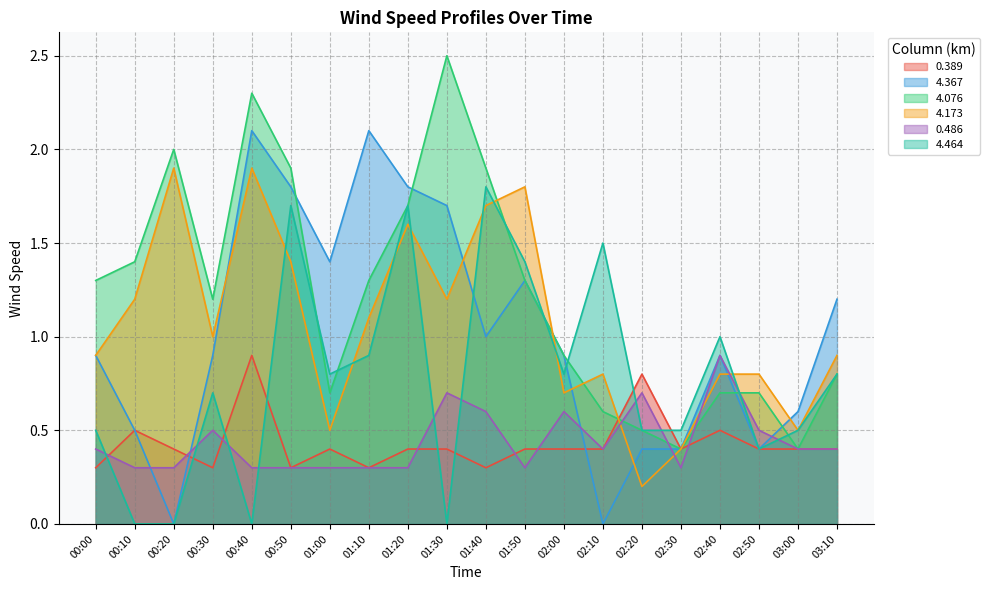

What is the sum of all 0.486 values?

8.8